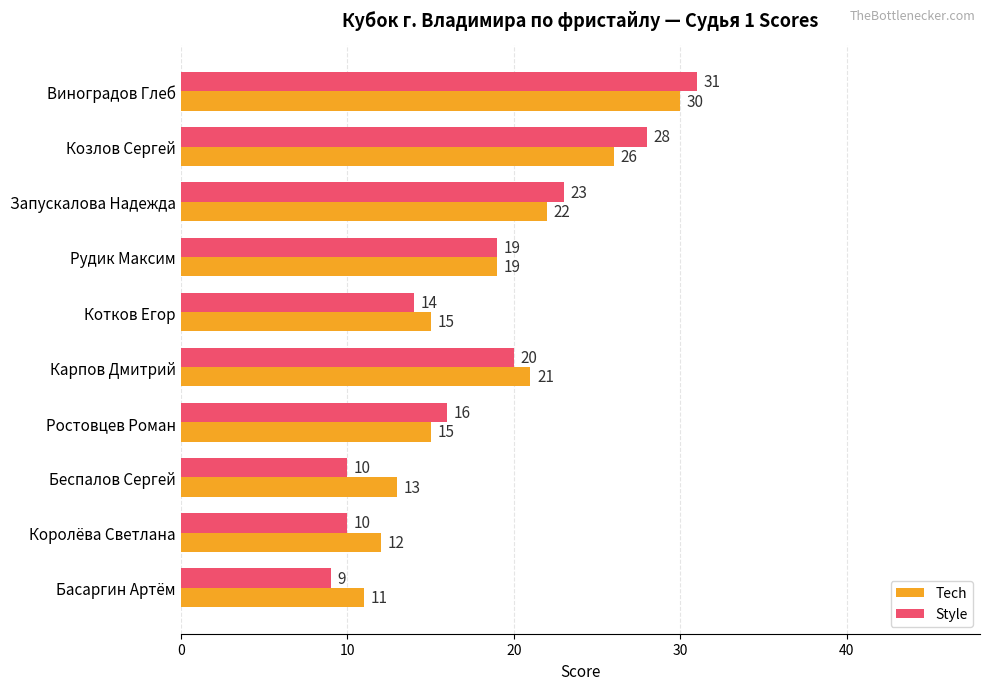

At which category is the sum across all series the highest?

Виноградов Глеб